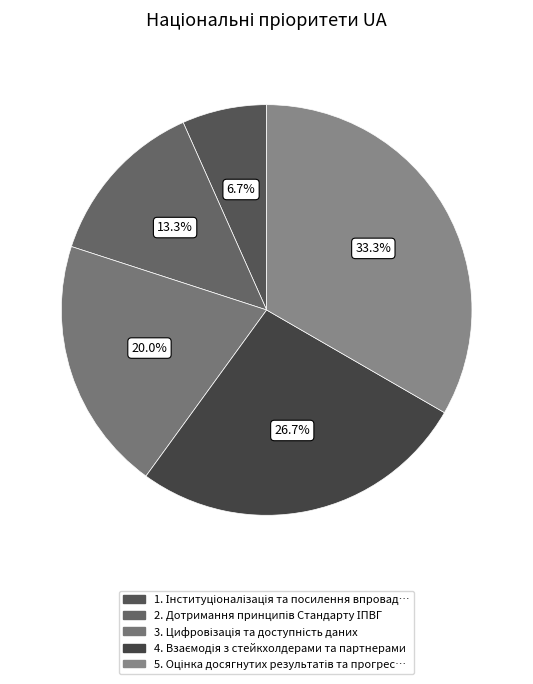

To the nearest percent, what is the average slice percentage?

20%